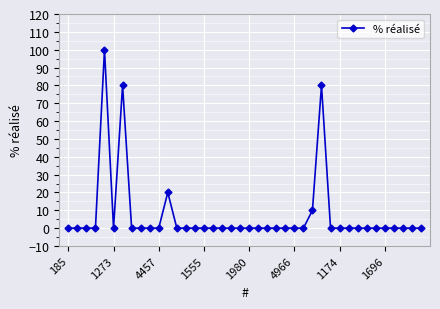

True or false: the data has more than 1 interior local peaks.

True